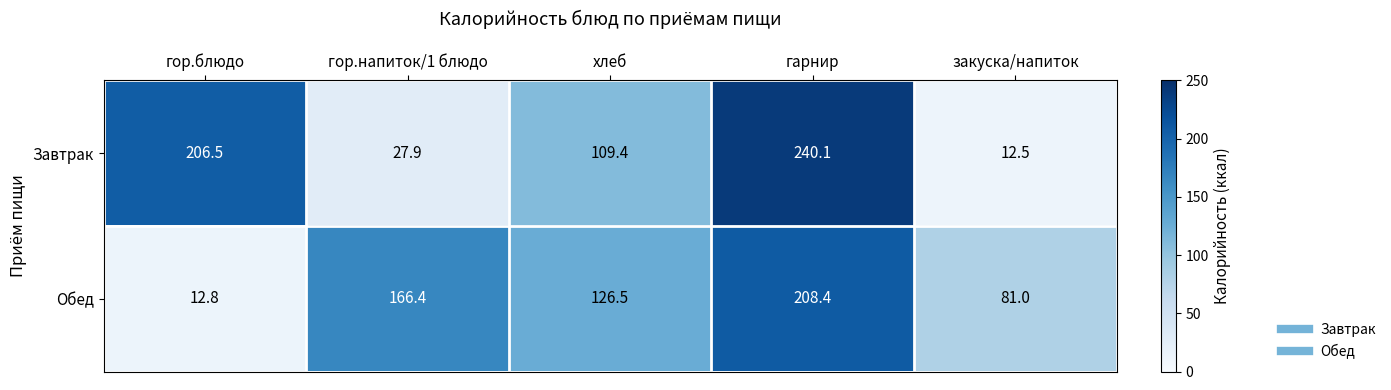

Rank the categories by Завтрак value from highest to lowest.

гарнир, гор.блюдо, хлеб, гор.напиток/1 блюдо, закуска/напиток